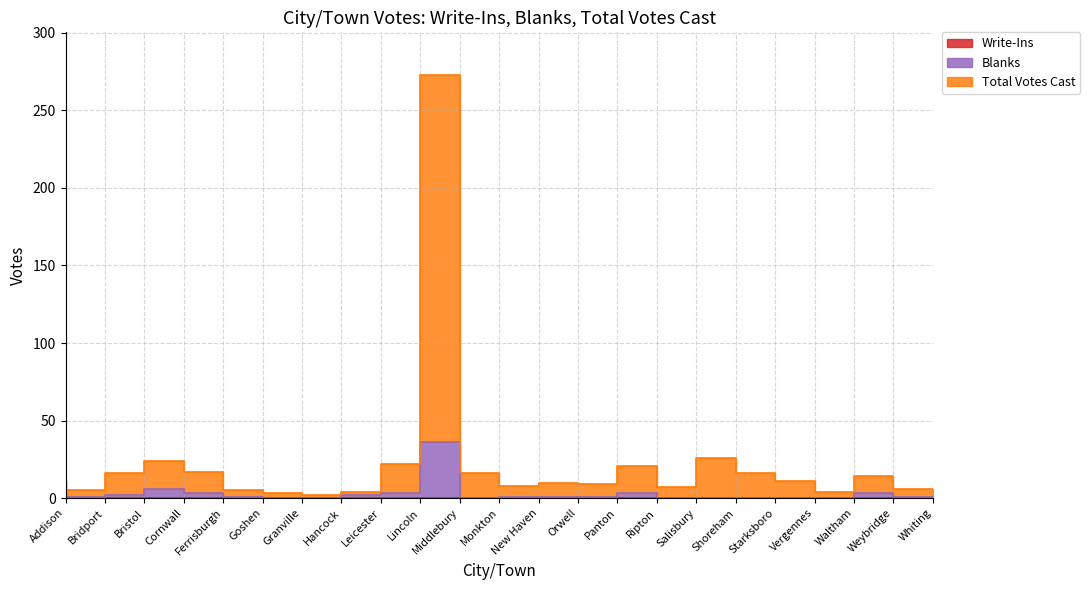

What position from the left is Orwell?

14